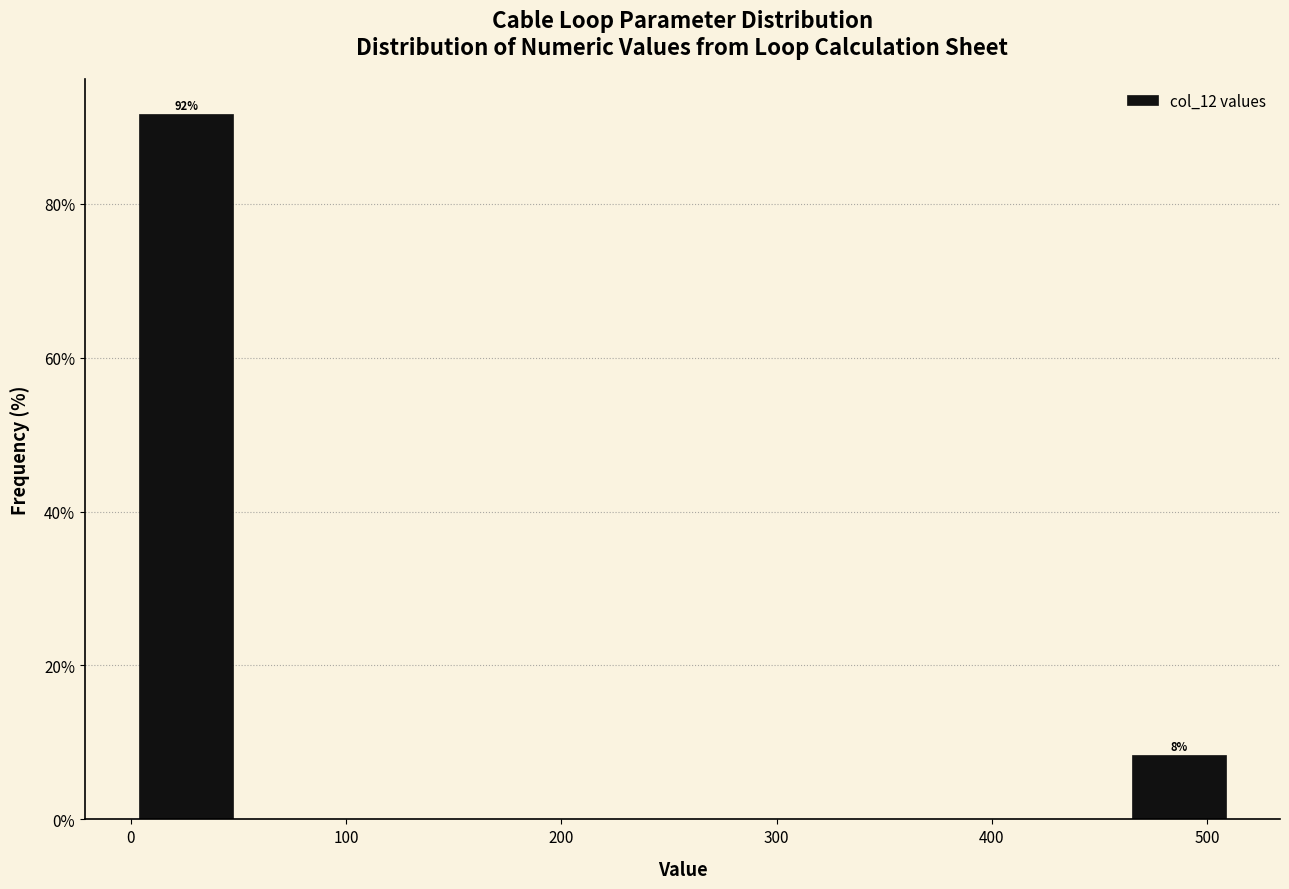

Over which range of the x-axis is the bar tallest?

0 to 50